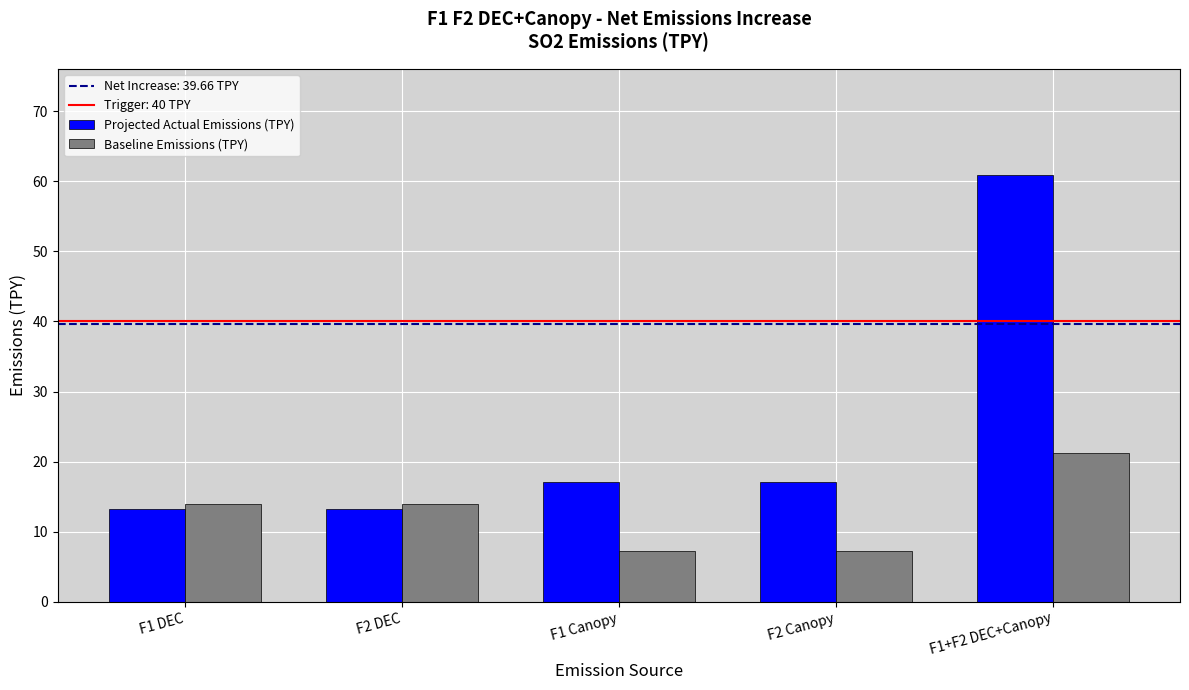

At how many categories does at least one series exceed 9?

5